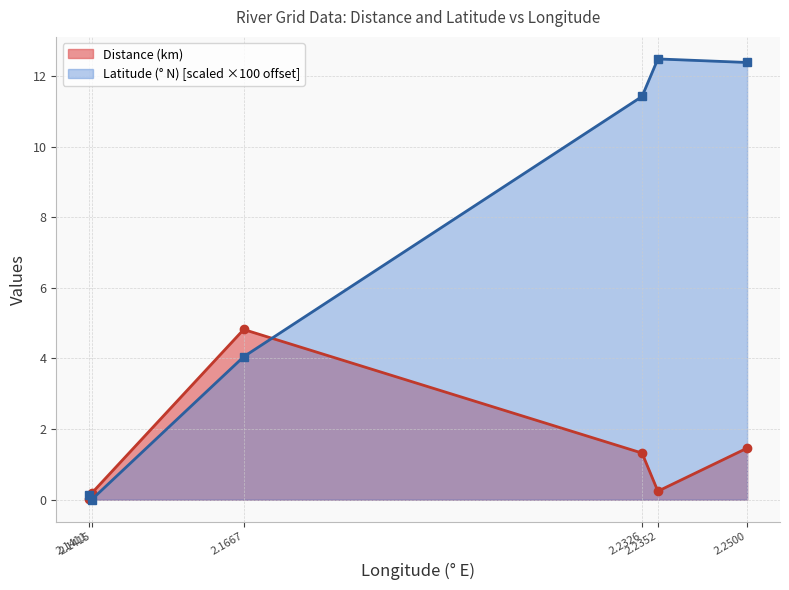

Reading right to left, extract all data points from this chart.

Distance (km): 1.5	0.2	1.3	4.8	0.2	0.0
Latitude (° N): 12.4	12.5	11.4	4.0	0.0	0.1